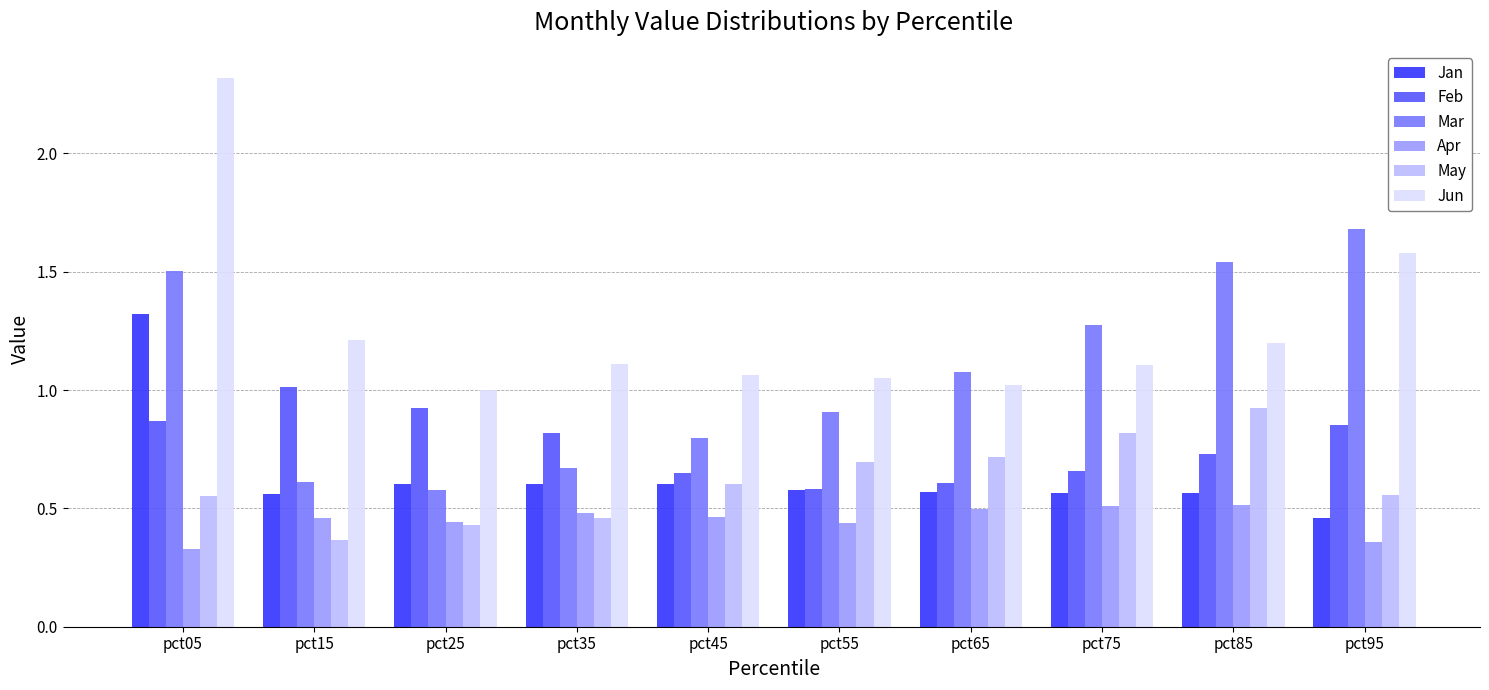

What is the sum of all Feb values?

7.7